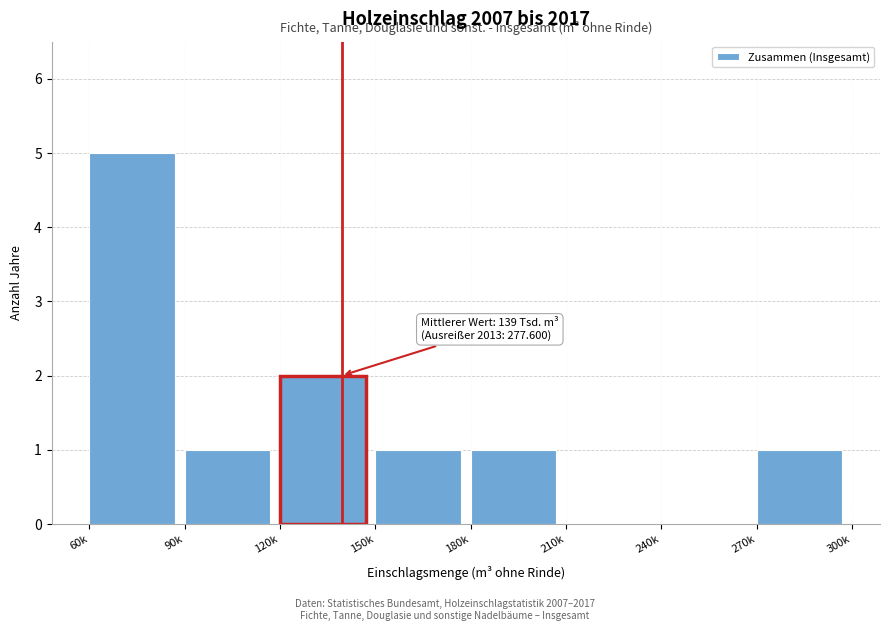

Reading right to left, extract all data points from this chart.

270k=1	240k=0	210k=0	180k=1	150k=1	120k=2	90k=1	60k=5